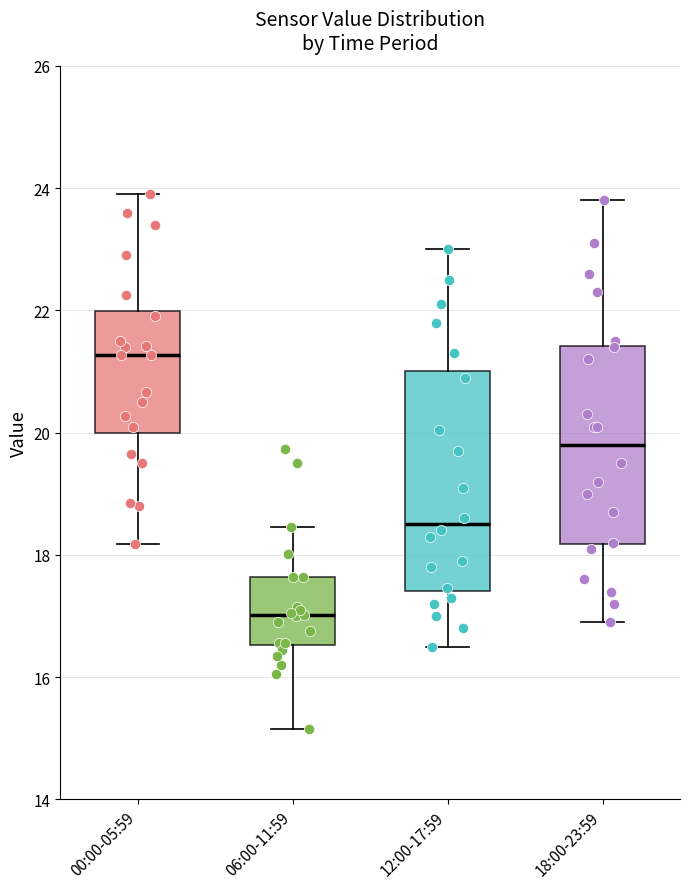

Reading left to right, read every box against the y-axis: the position of its median line, the range the box covers, and the ends of its whiskers. The values are not printed on the chart, so give them approximately, as read against the axis.

00:00-05:59: median 21.2, box 20.0 to 22.0, whiskers 18.2 to 24.0
06:00-11:59: median 17.0, box 16.6 to 17.6, whiskers 15.2 to 18.4
12:00-17:59: median 18.6, box 17.4 to 21.0, whiskers 16.6 to 23.0
18:00-23:59: median 19.8, box 18.2 to 21.4, whiskers 17.0 to 23.8